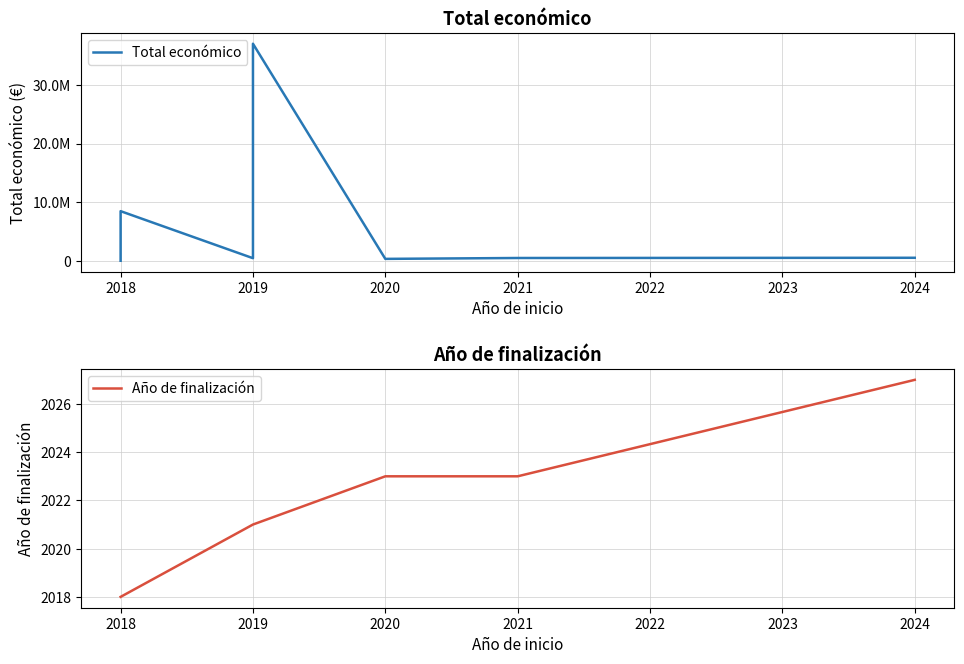

True or false: Año de finalización has more than 1 interior local peaks.

False